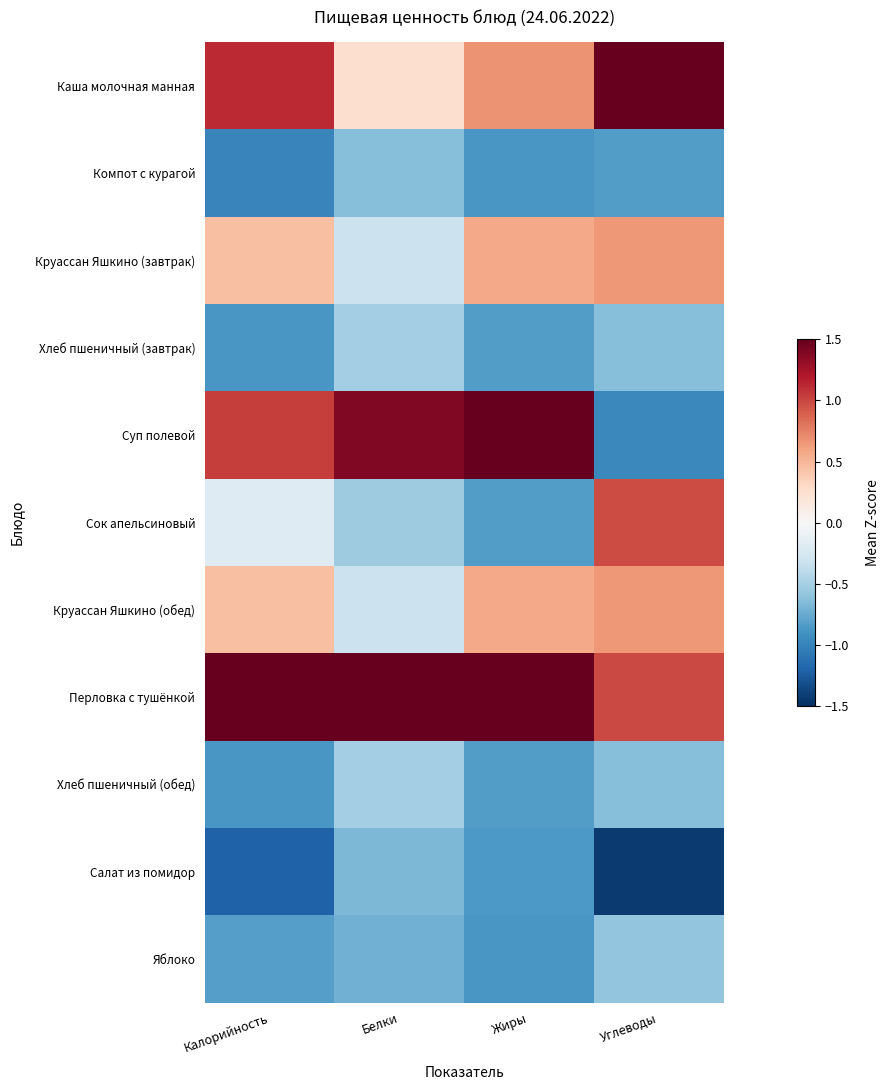

How many series are shown in this chart?

11